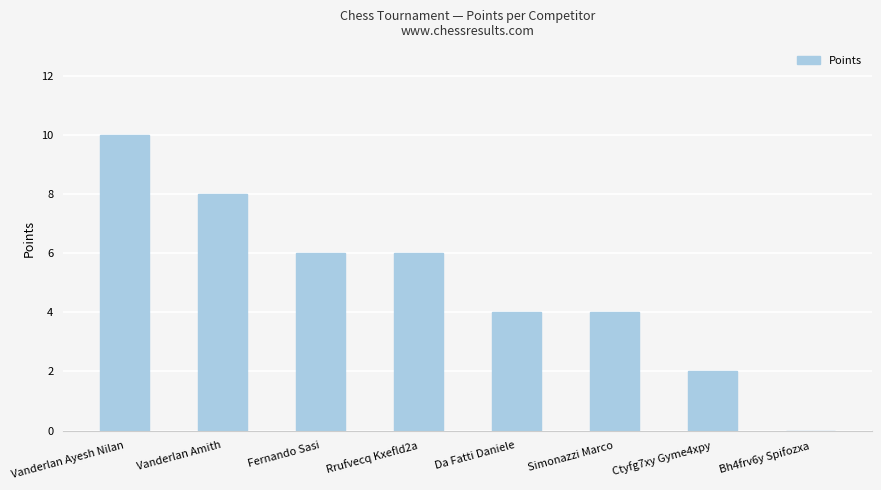

What is the sum of all values?

40